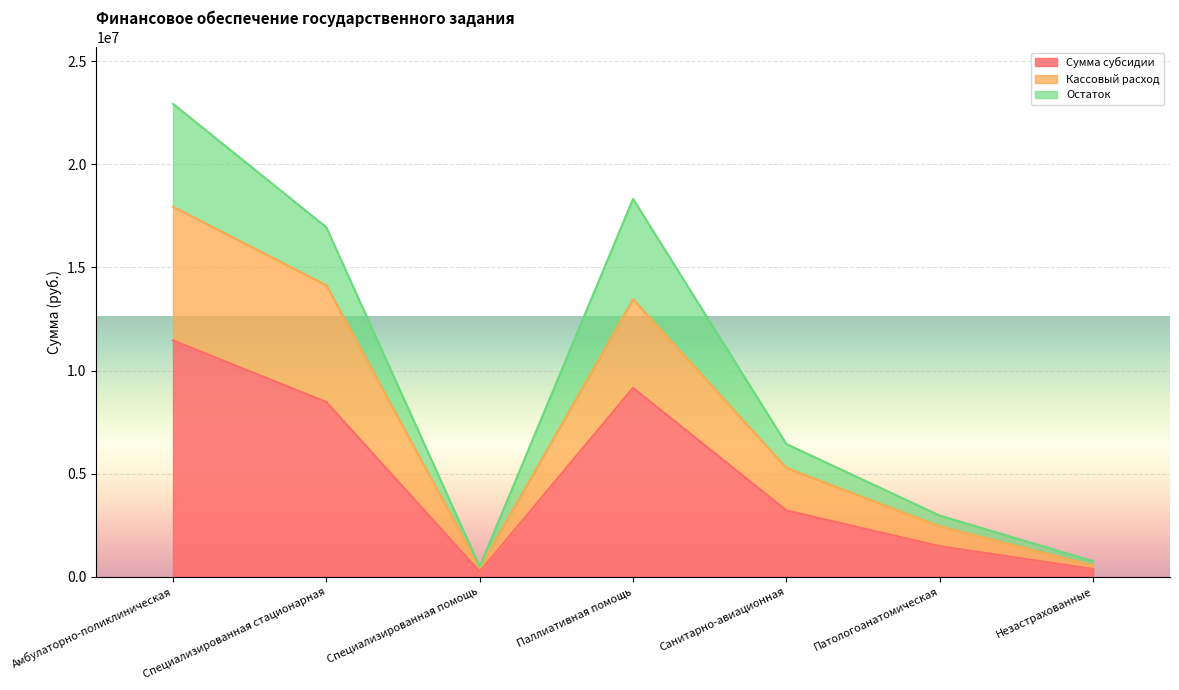

What is the value of the Сумма субсидии point at the 6th from the left?

1485050.0